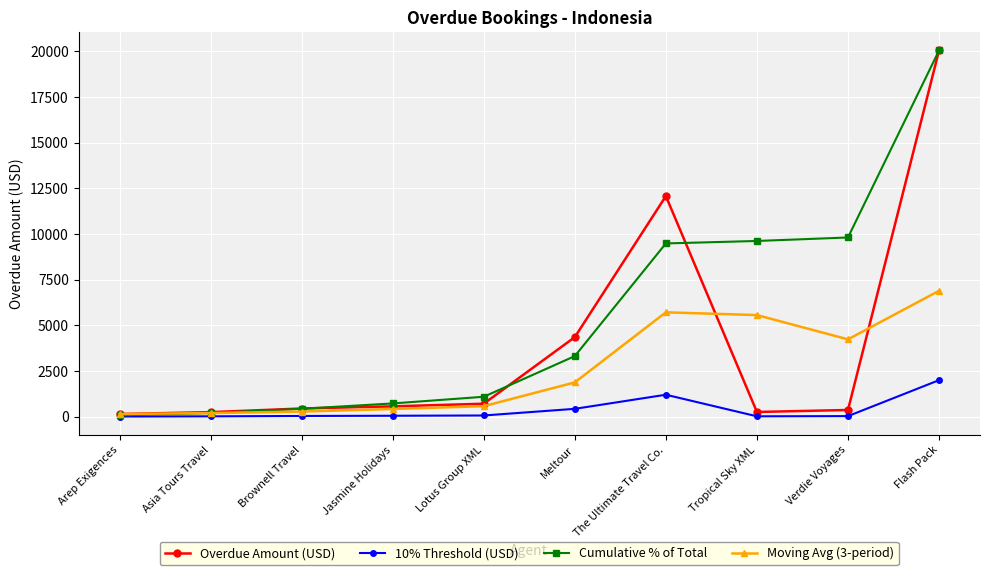

What is the value of the Cumulative % of Total point at the 3rd from the left?

439.0